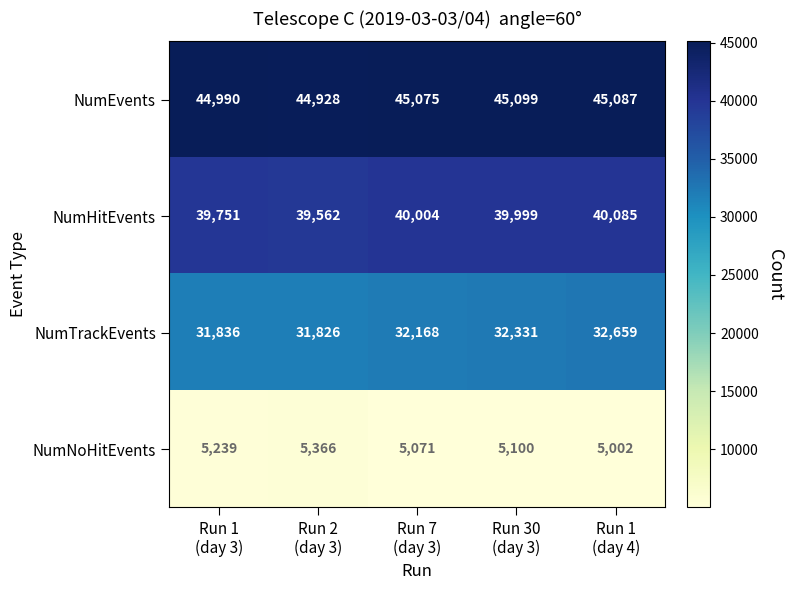

Count the number of data series in this chart.

4